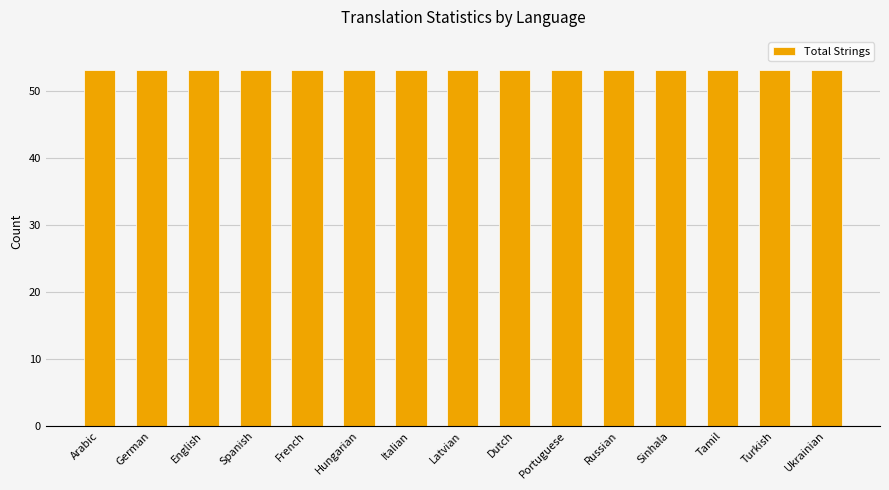

Which category has the lowest value across all series?

Hungarian